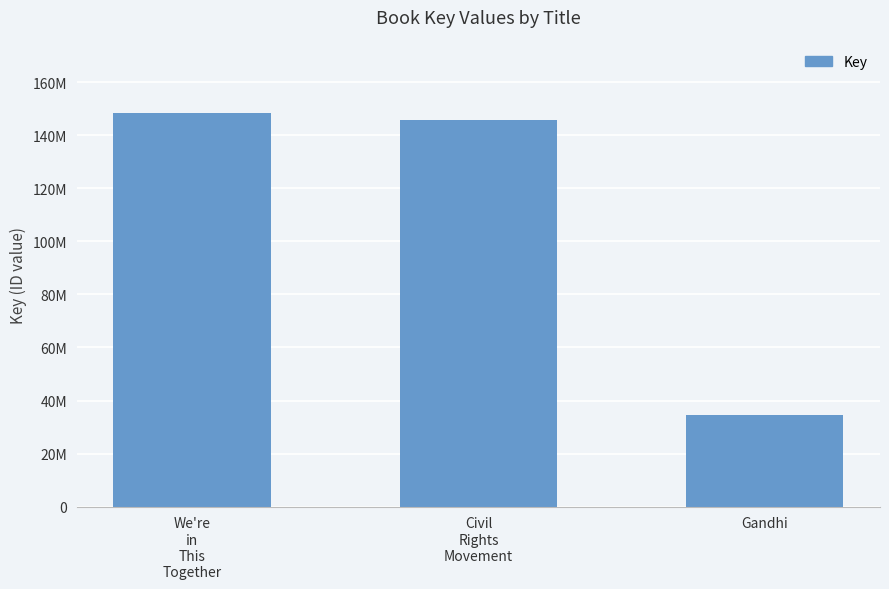

Reading left to right, extract all data points from this chart.

148253114	145898767	34698733